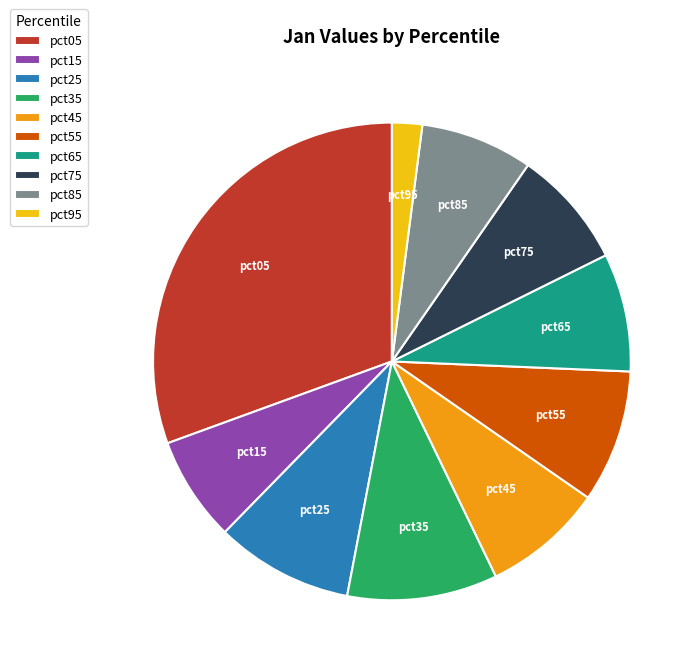

Is it true that pct65 is 22% of the pie?

False